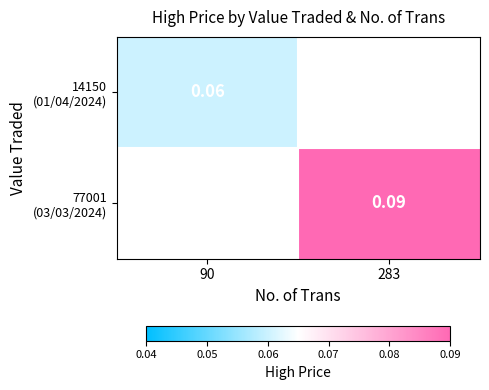

Which label corresponds to the smallest value in the chart?

90